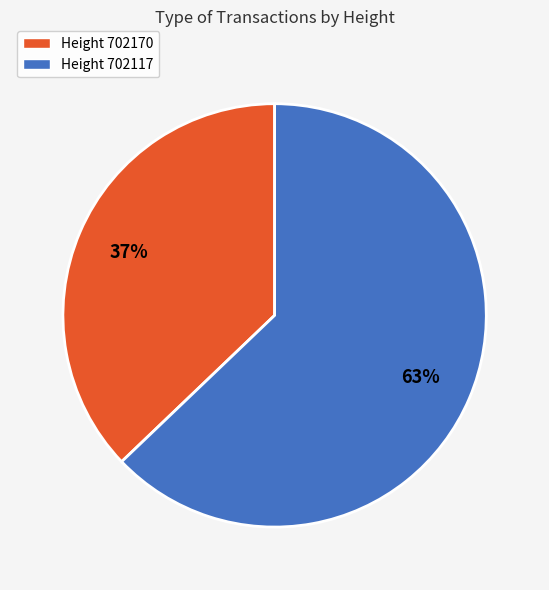

To the nearest percent, what is the difference between the largest and smallest slice percentages?

26%